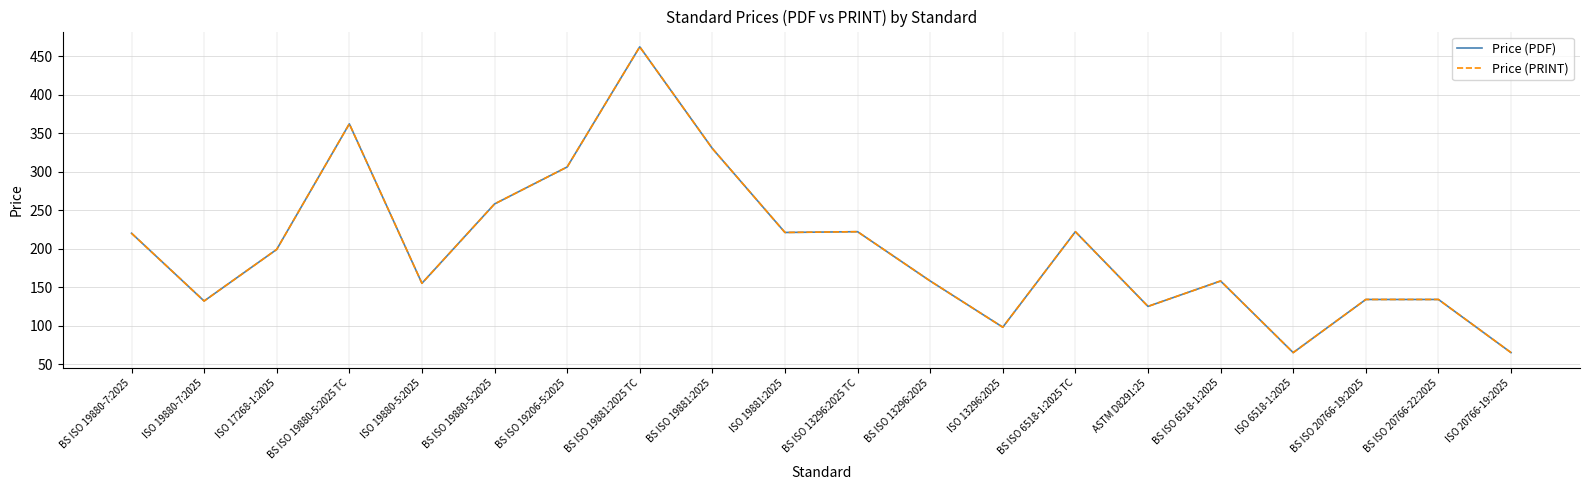

True or false: Price (PRINT) and Price (PDF) intersect in this chart.

False